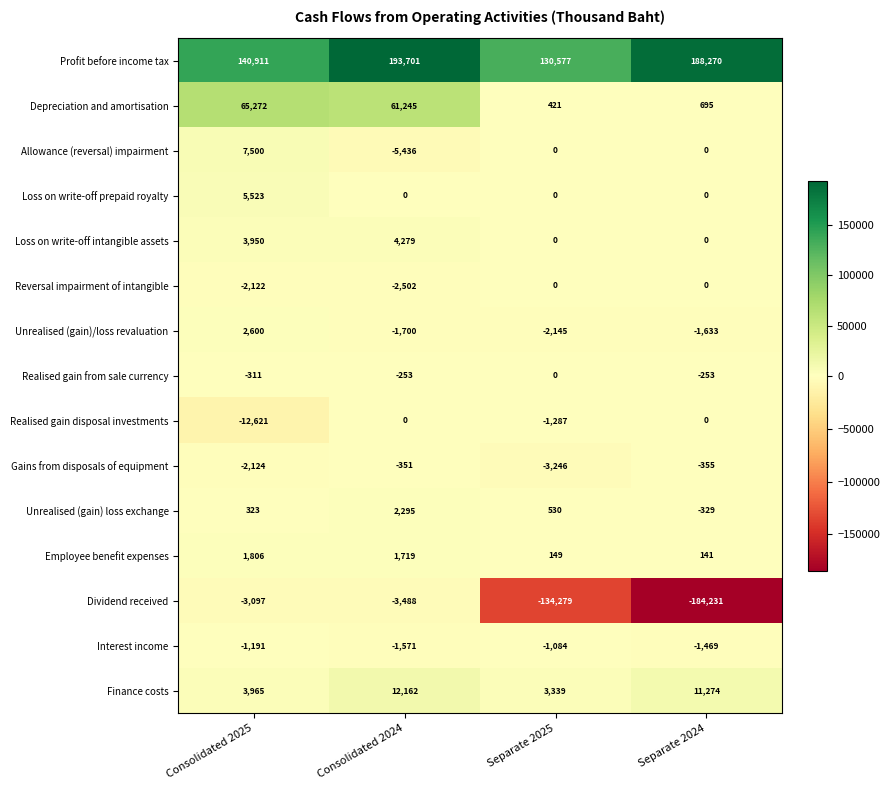

Is the value of Realised gain from sale currency at Consolidated 2024 greater than the value of Realised gain disposal investments at Separate 2024?

No